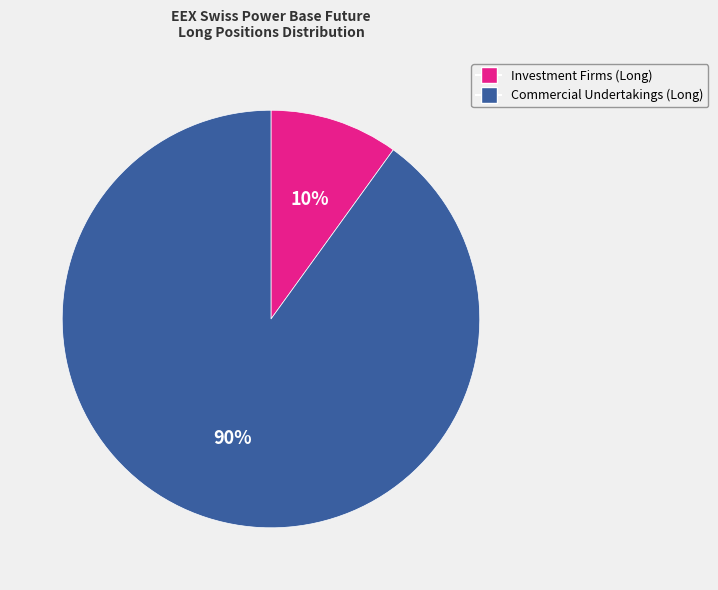

Is there any slice that represents more than half of the pie?

Yes